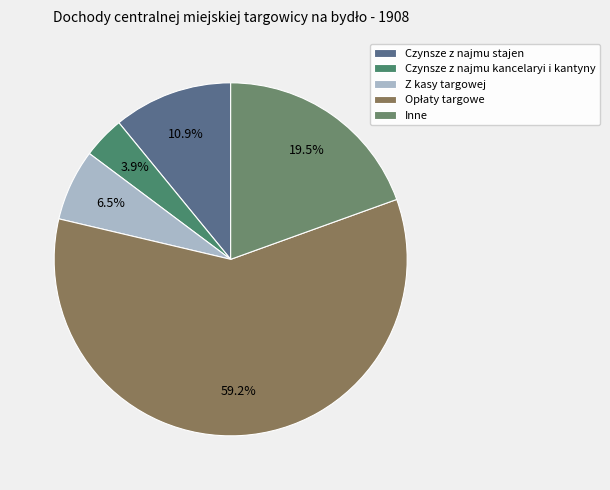

Count the number of slices in the pie.

5